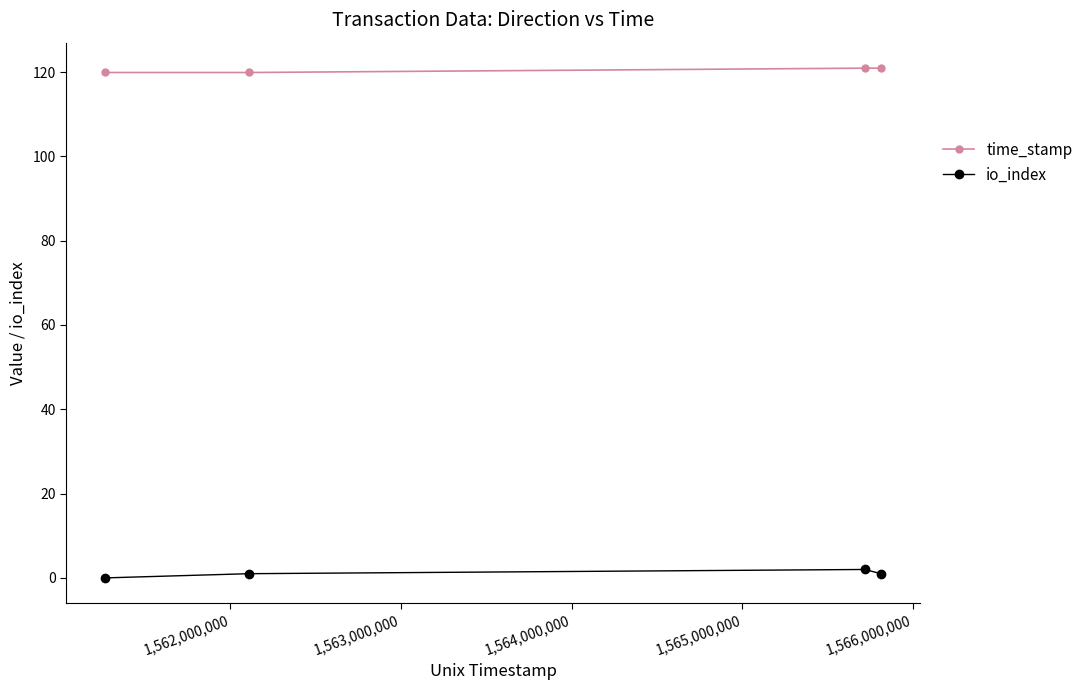

What is the maximum value shown in the chart?

120.9